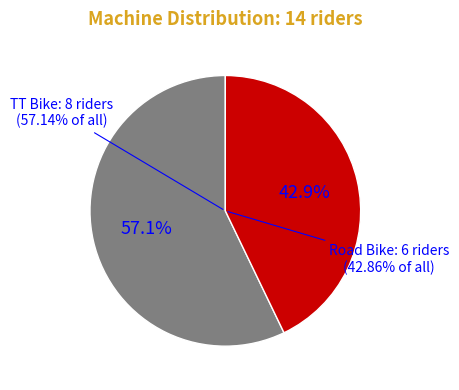

True or false: TT Bike accounts for 57% of the total.

True